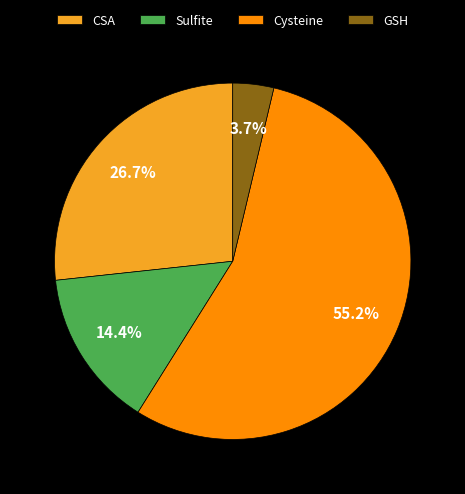

How many segments does this pie chart have?

4